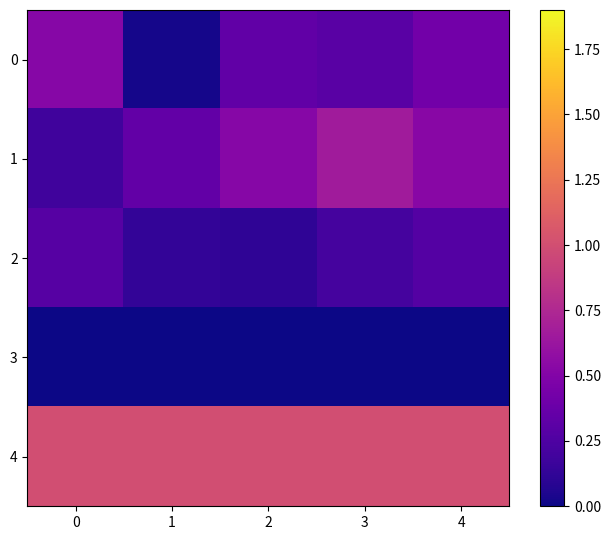

Reading left to right, transcribe all the data shown in this chart.

0: 0=0.5	1=0.0	2=0.3	3=0.3	4=0.4
1: 0=0.2	1=0.3	2=0.5	3=0.7	4=0.5
2: 0=0.3	1=0.1	2=0.1	3=0.2	4=0.3
3: 0=0.0	1=0.0	2=0.0	3=0.0	4=0.0
4: 0=1.0	1=1.0	2=1.0	3=1.0	4=1.0